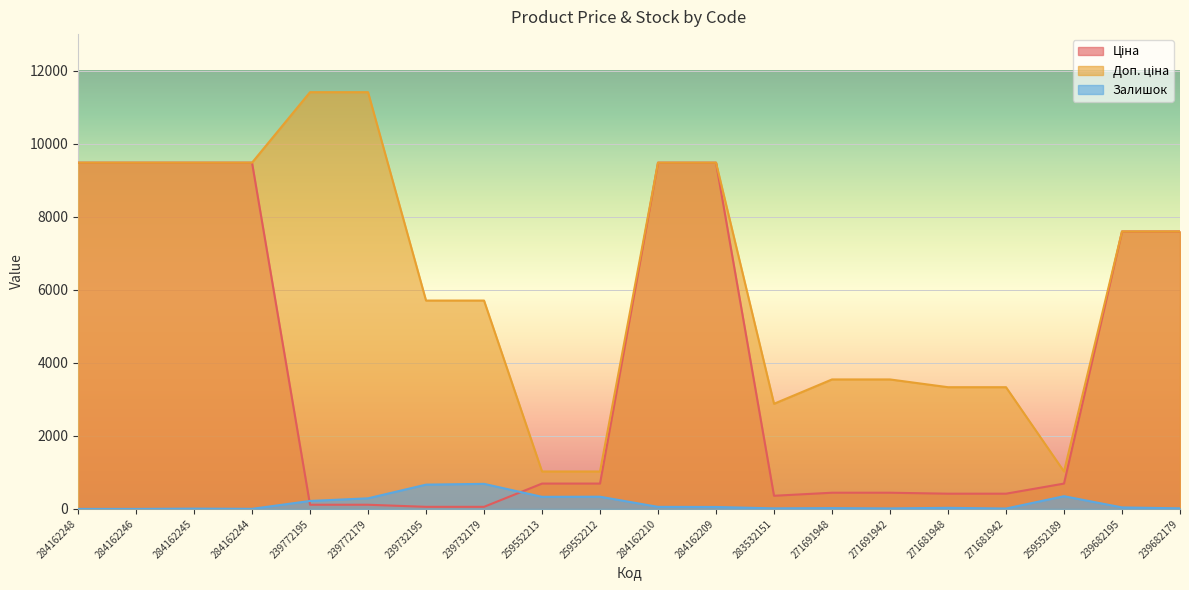

At which category does Залишок reach its first local valley?

284162244